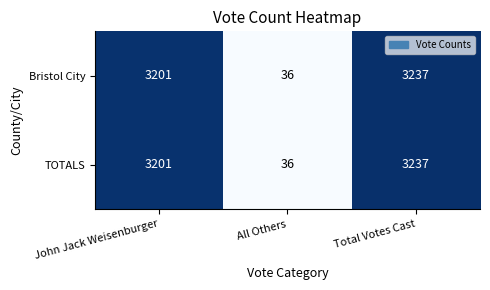

Where is Bristol City nearest to the value 1636?

John Jack Weisenburger